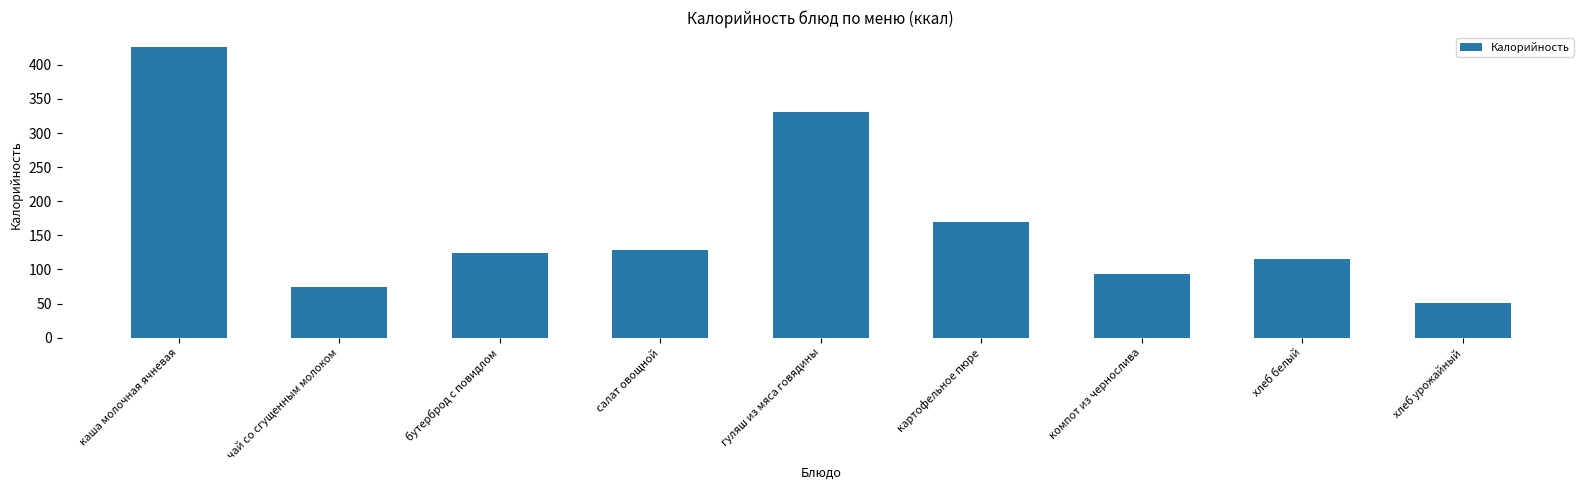

How many data points does each series have?

9